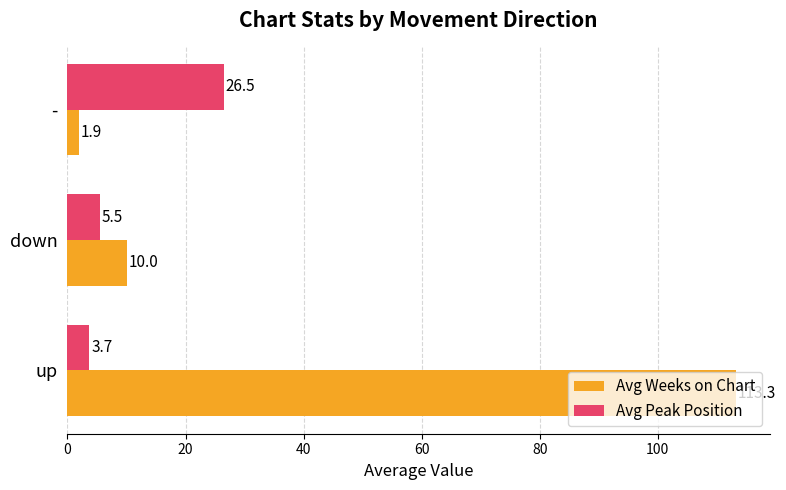

Which series has the largest total across all categories?

Avg Weeks on Chart